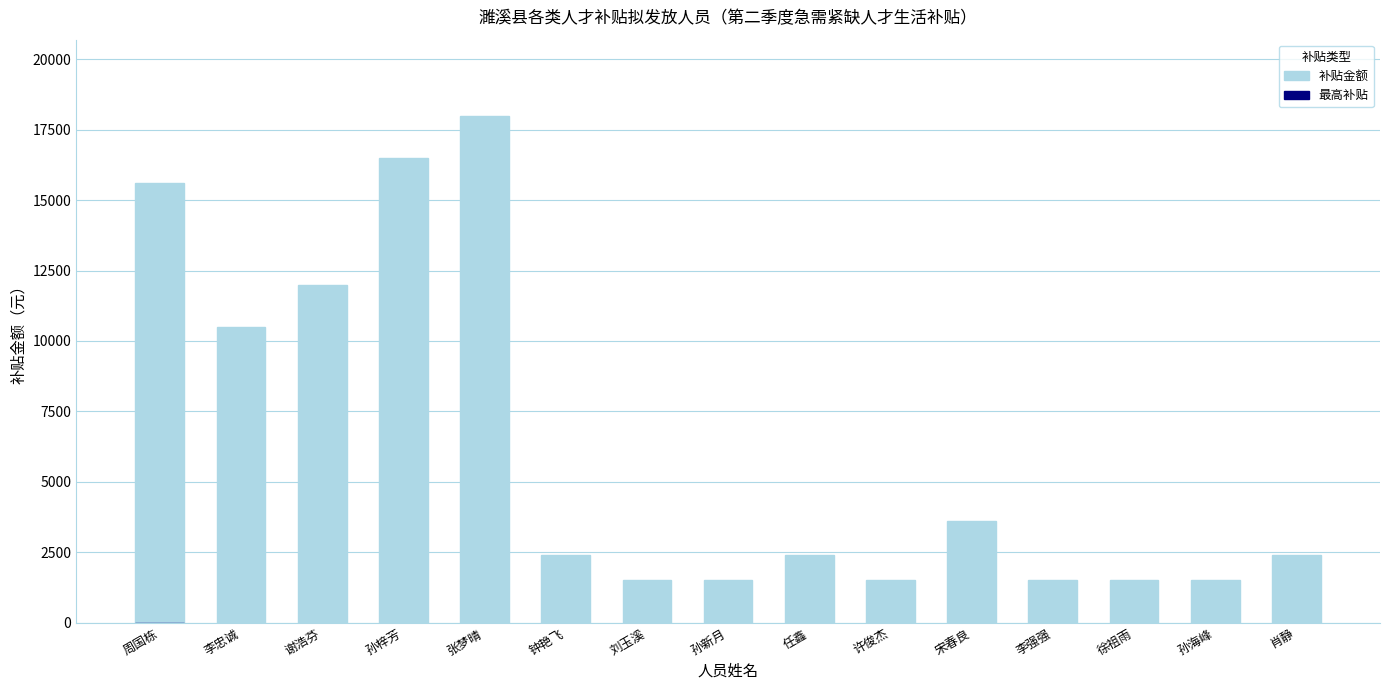

Are the bars grouped side by side (vs. stacked)?

No